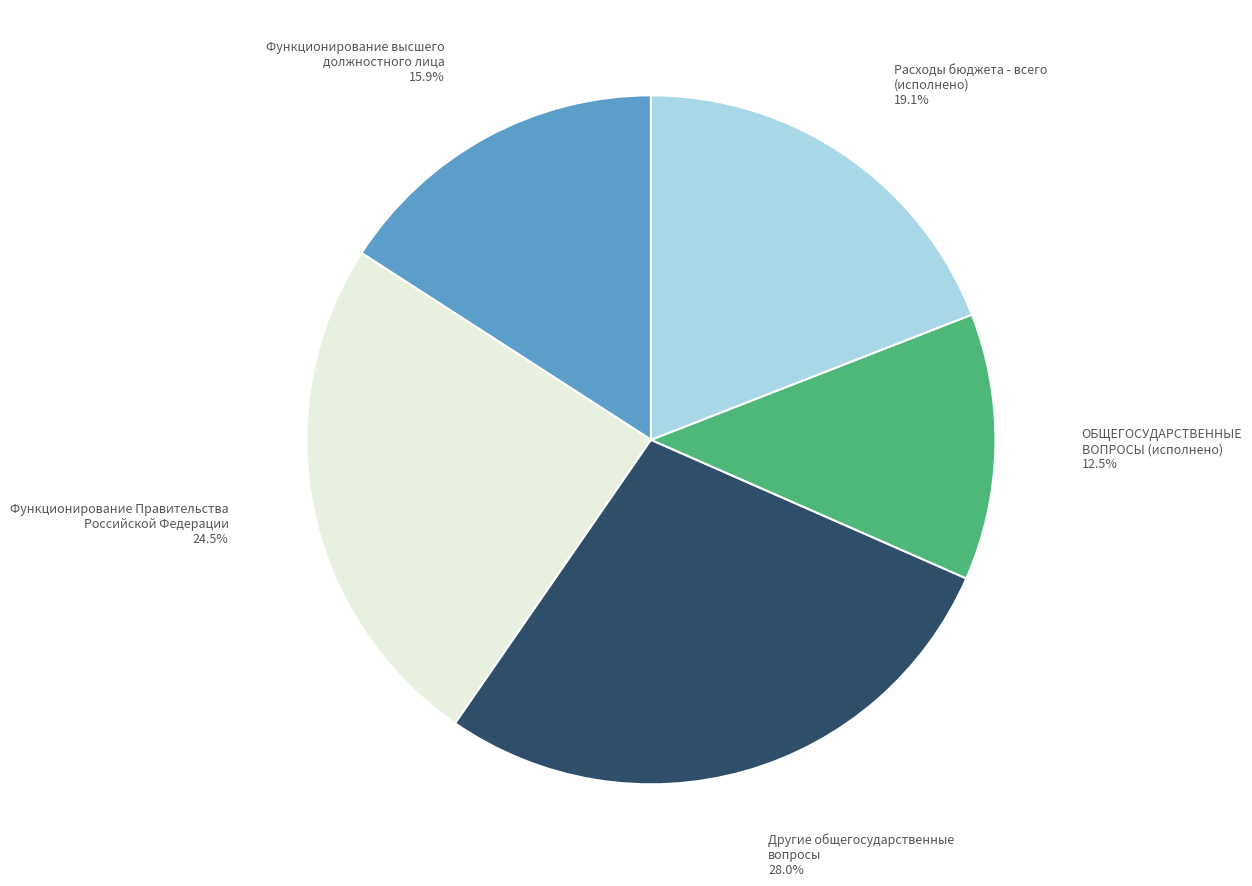

Which has a higher value, ОБЩЕГОСУДАРСТВЕННЫЕ ВОПРОСЫ (исполнено) or Функционирование высшего должностного лица?

Функционирование высшего должностного лица